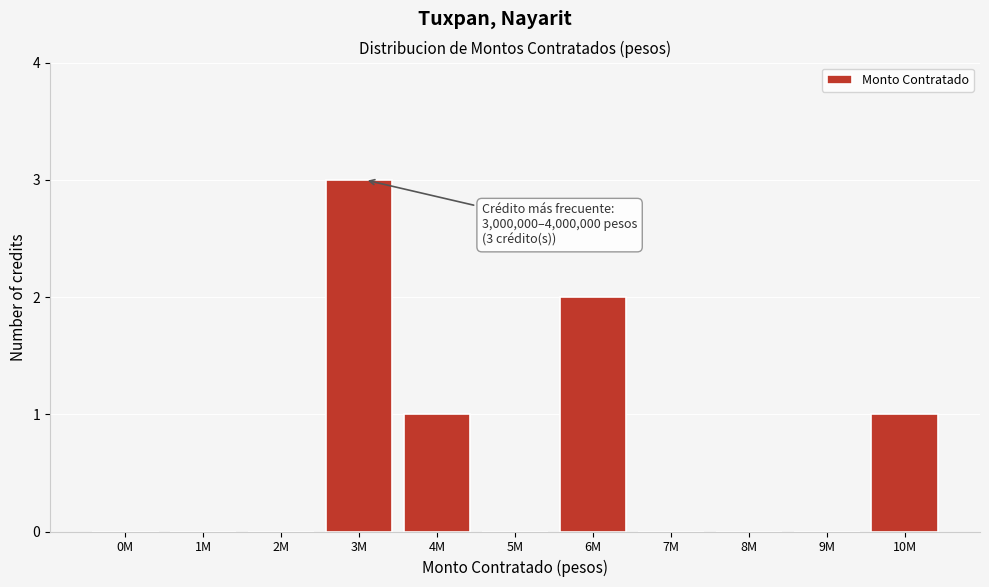

Reading left to right, what are all the values shown in this chart?

0M=0	1M=0	2M=0	3M=3	4M=1	5M=0	6M=2	7M=0	8M=0	9M=0	10M=1